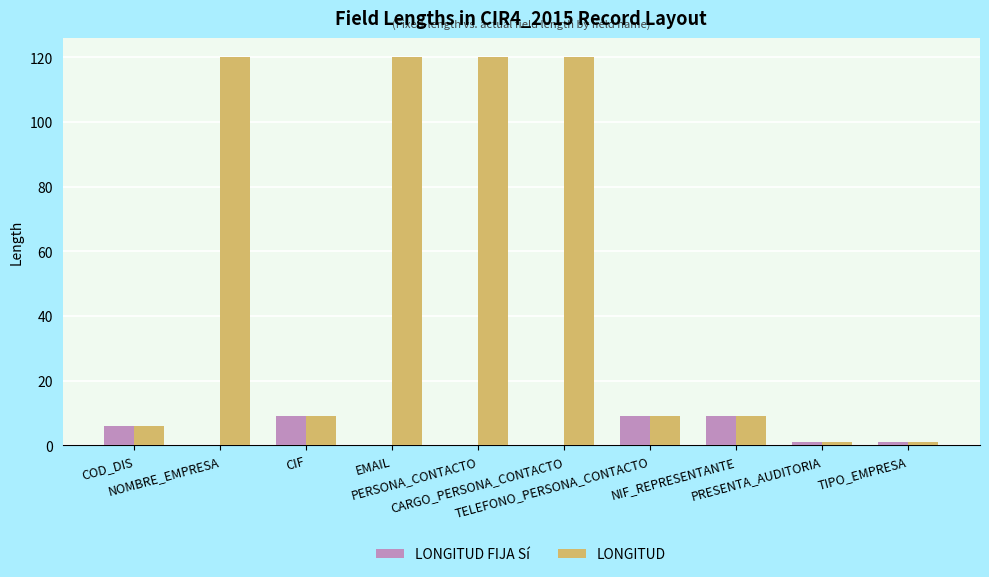

Is the value of LONGITUD at PERSONA_CONTACTO greater than the value of LONGITUD FIJA Sí at PERSONA_CONTACTO?

Yes